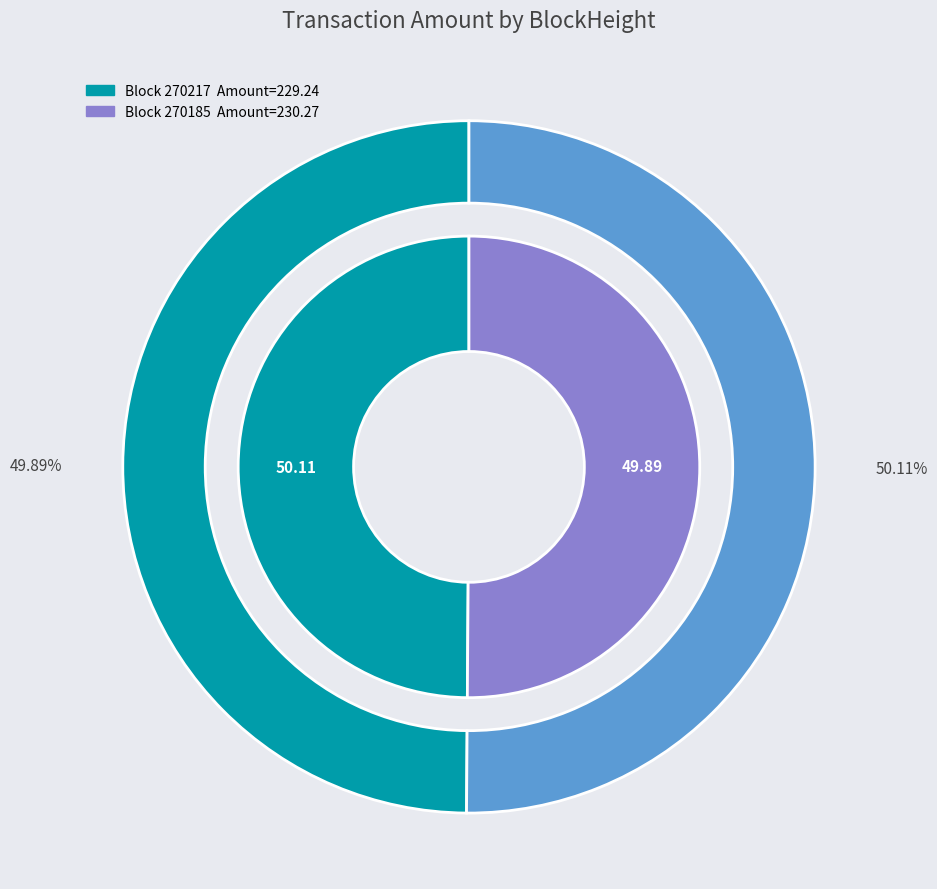

How many slices are in this pie chart?

2